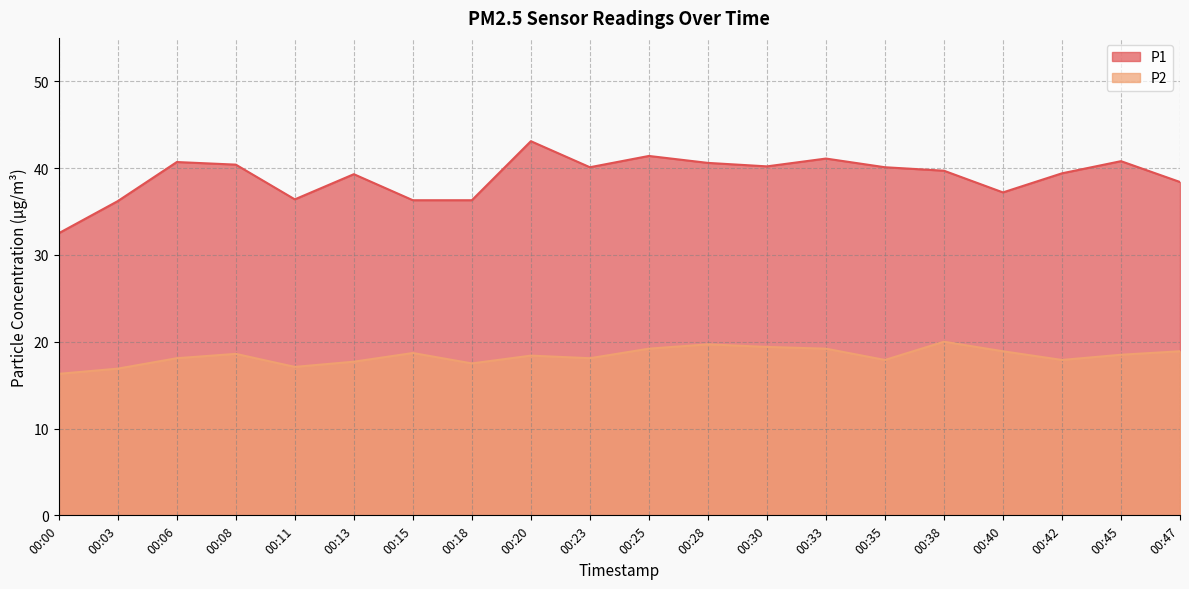

How many lines are shown in the chart?

2